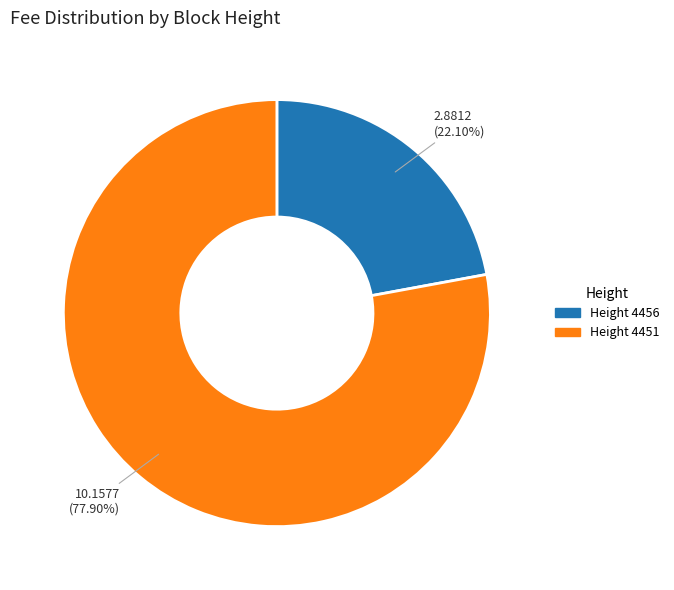

Does any single category account for the majority?

Yes